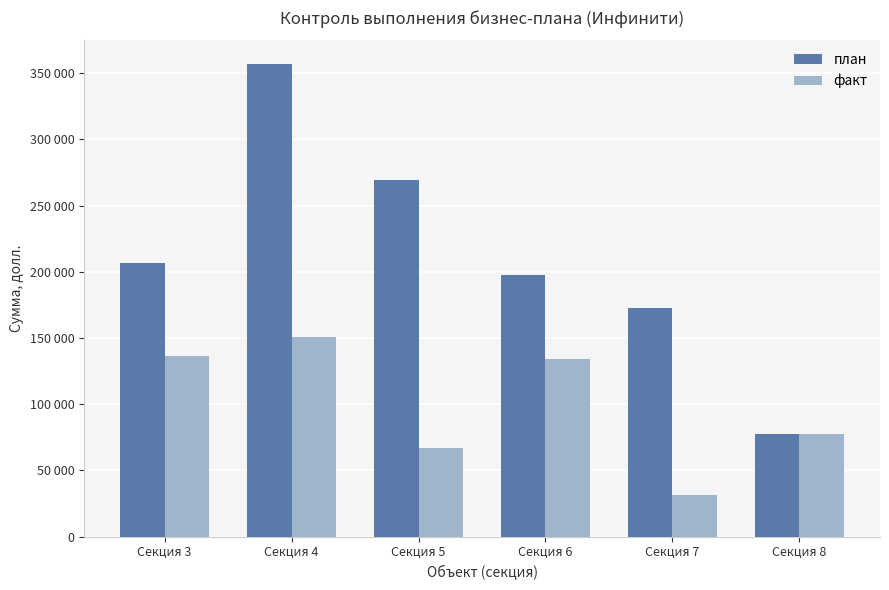

At which label does факт first exceed 133803?

Секция 3